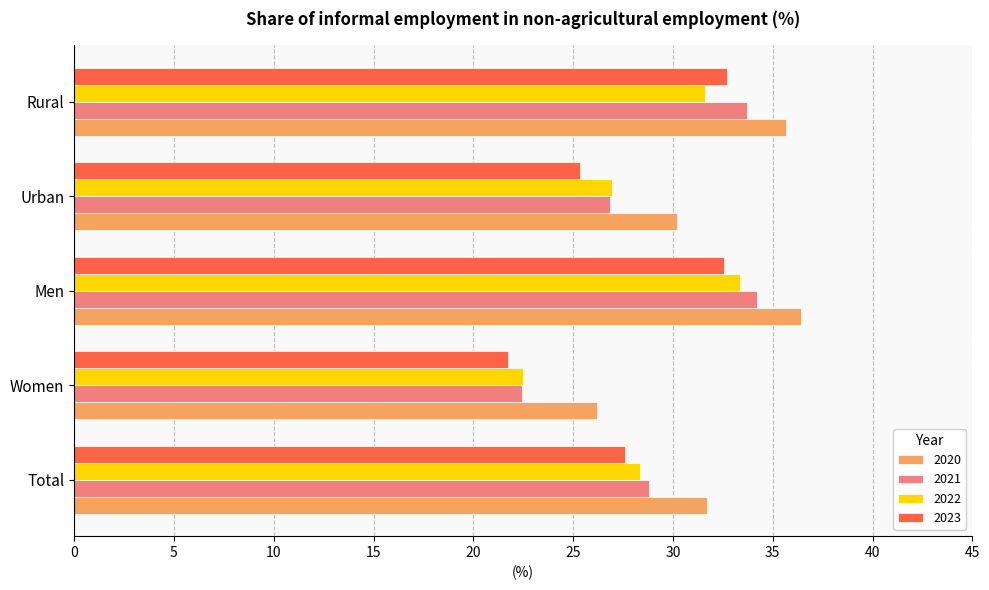

Which category has the lowest value across all series?

Women